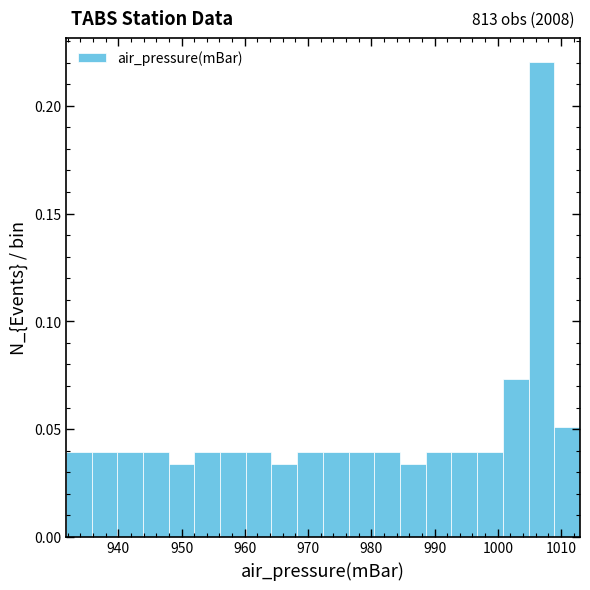

Over which range of the x-axis is the bar tallest?

1005 to 1009